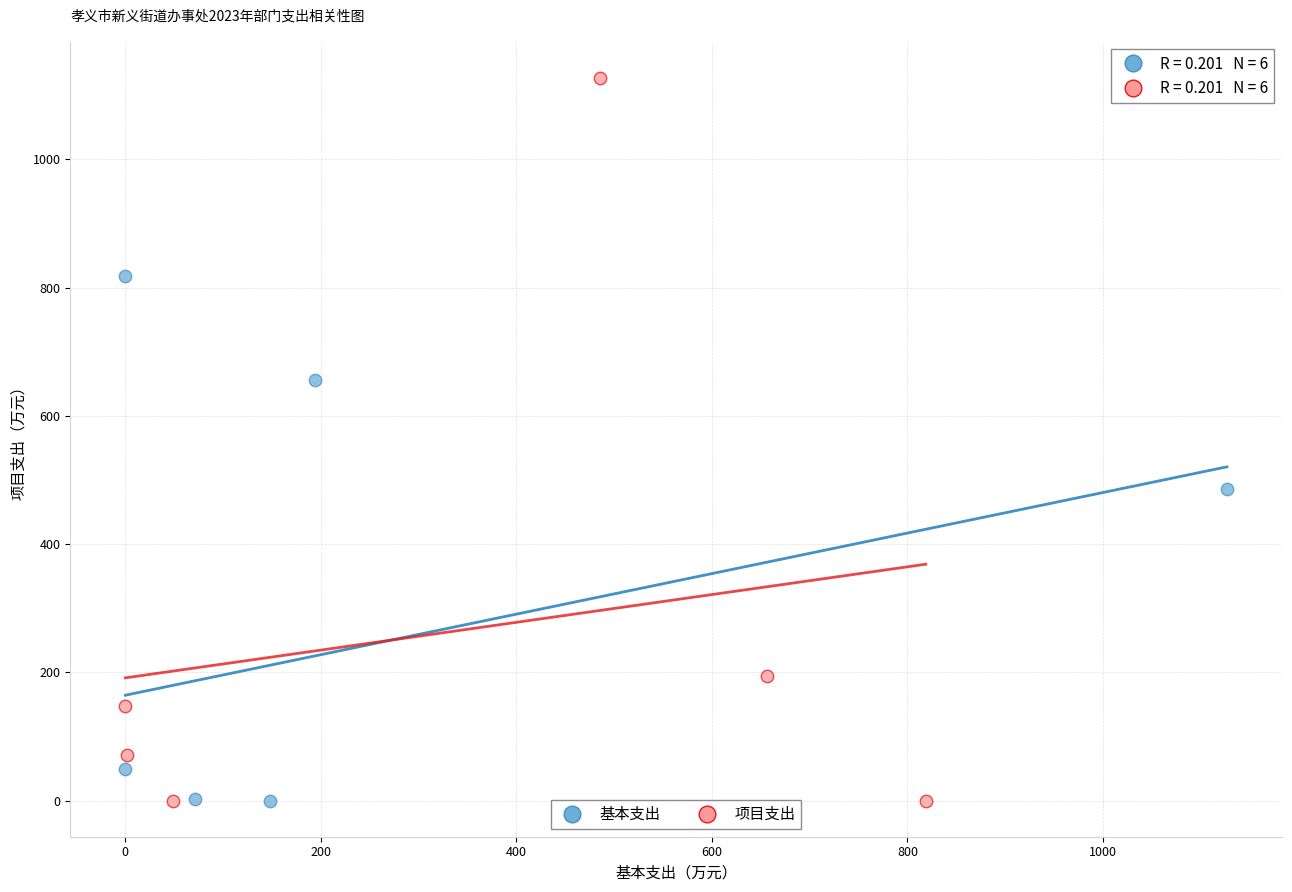

Which series has the largest Y range (max minus min)?

项目支出